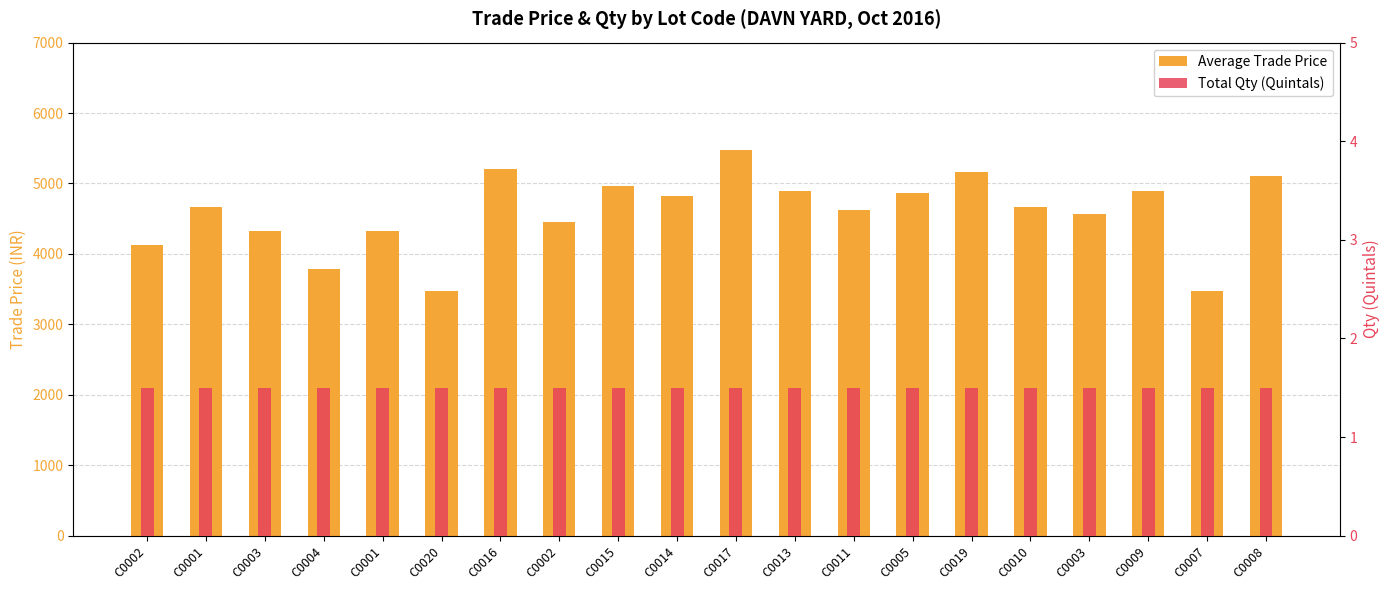

What is the difference between the highest and lowest values at C0013?

4887.9